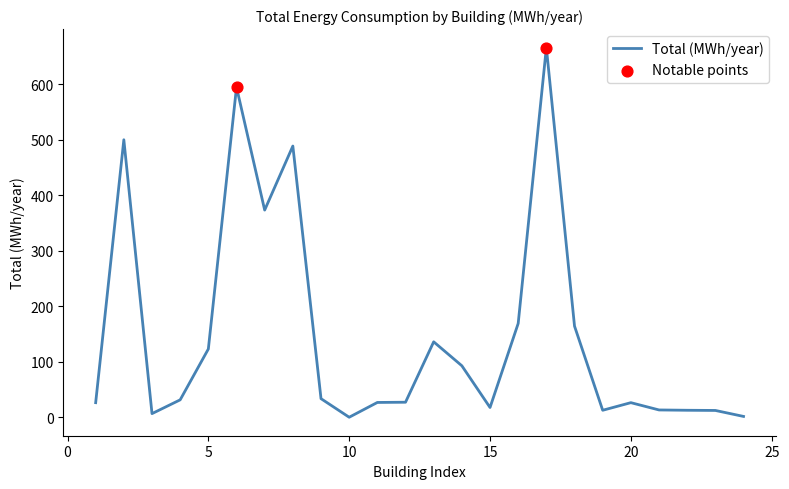

What is the difference between the maximum and minimum values?

666.1